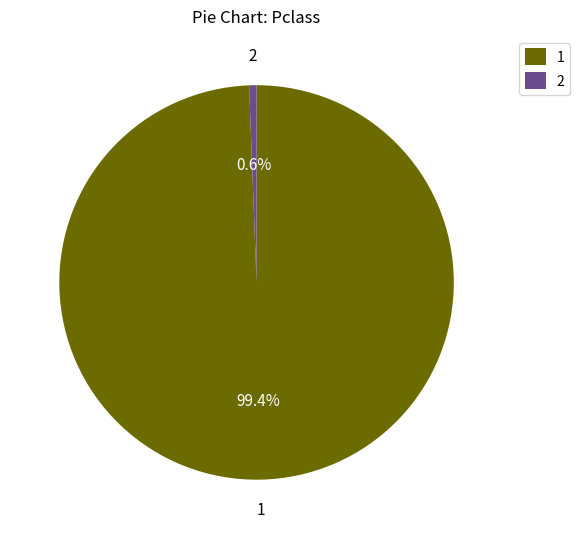

Which category accounts for the majority?

1